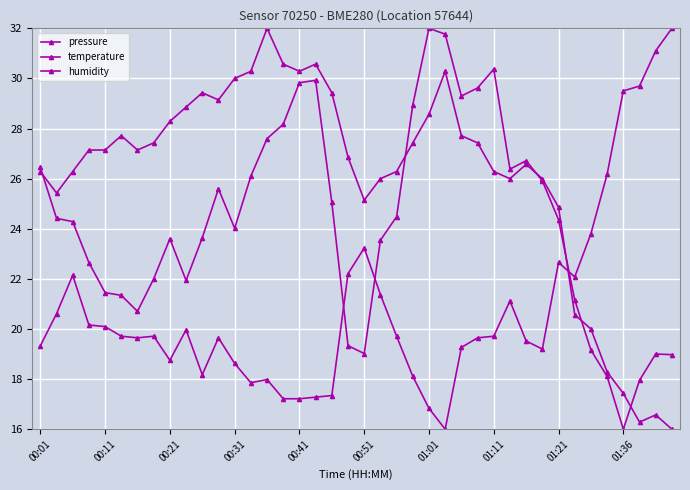

Rank the series by their average value, from lowest to highest.

humidity, pressure, temperature